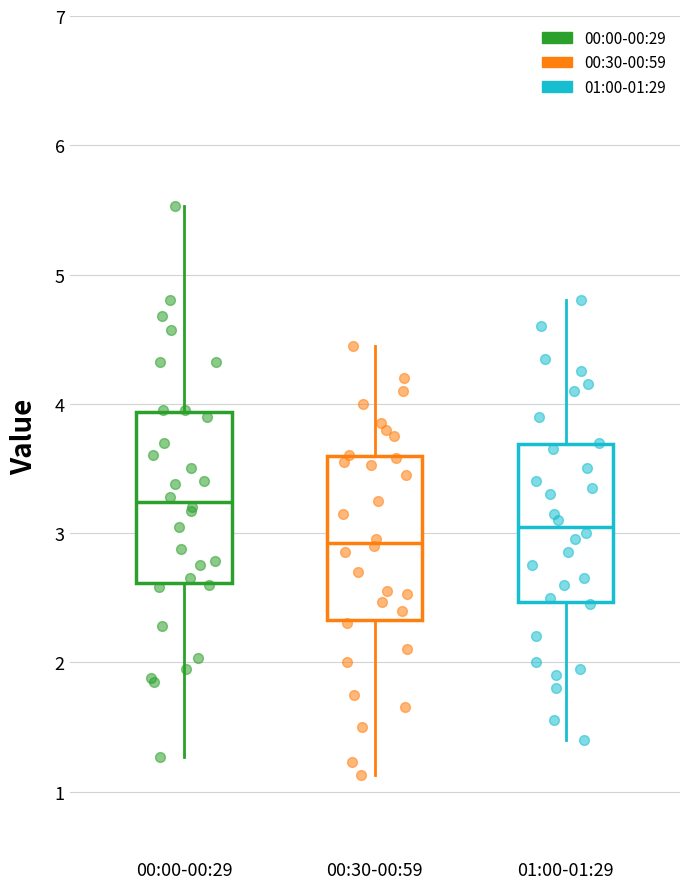

Which box has the highest median line?

00:00-00:29